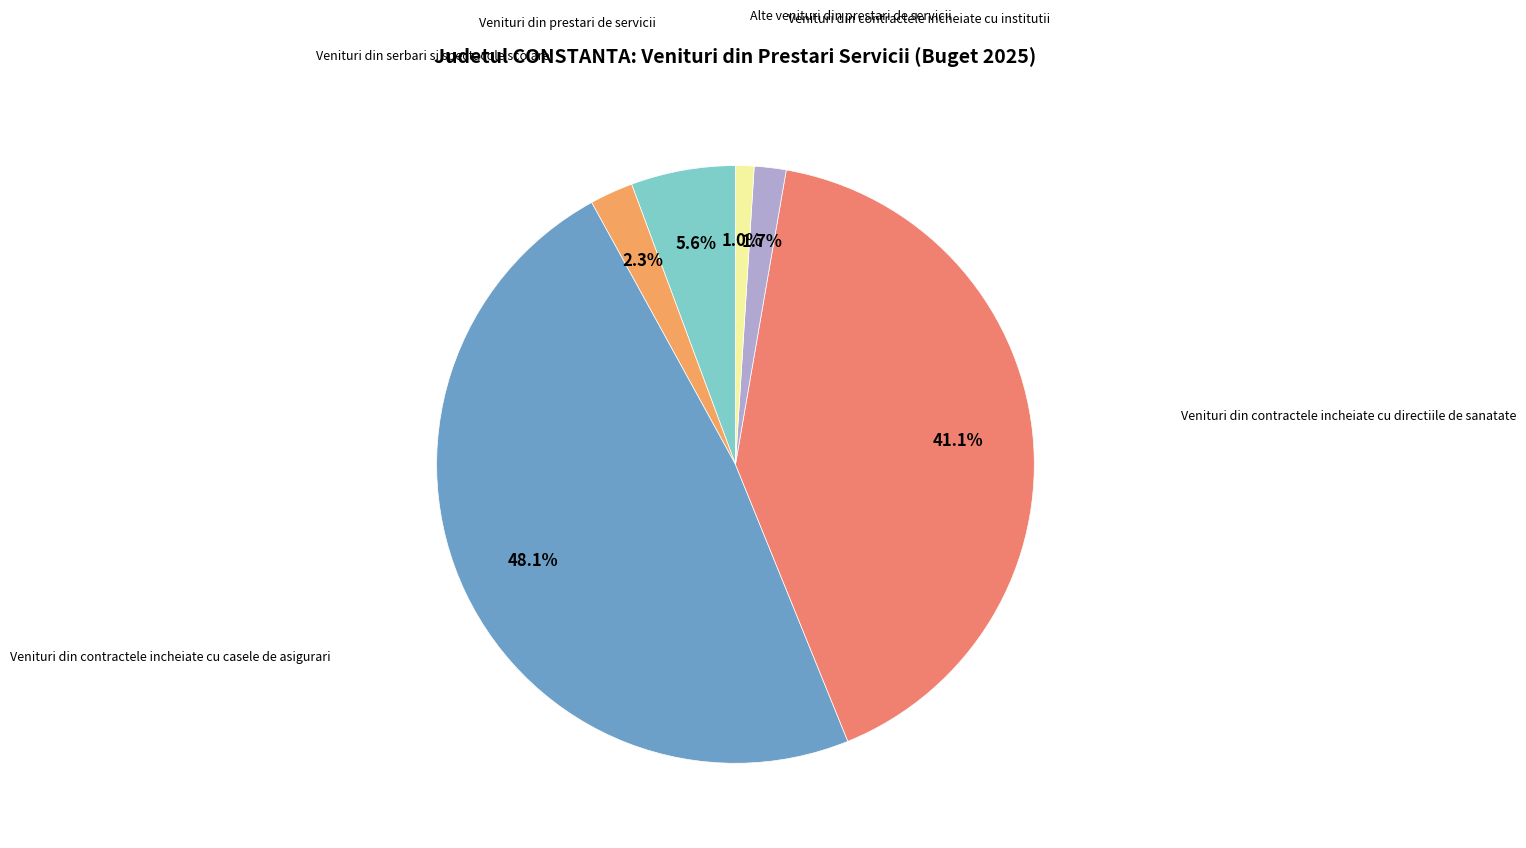

Does any single category account for the majority?

No